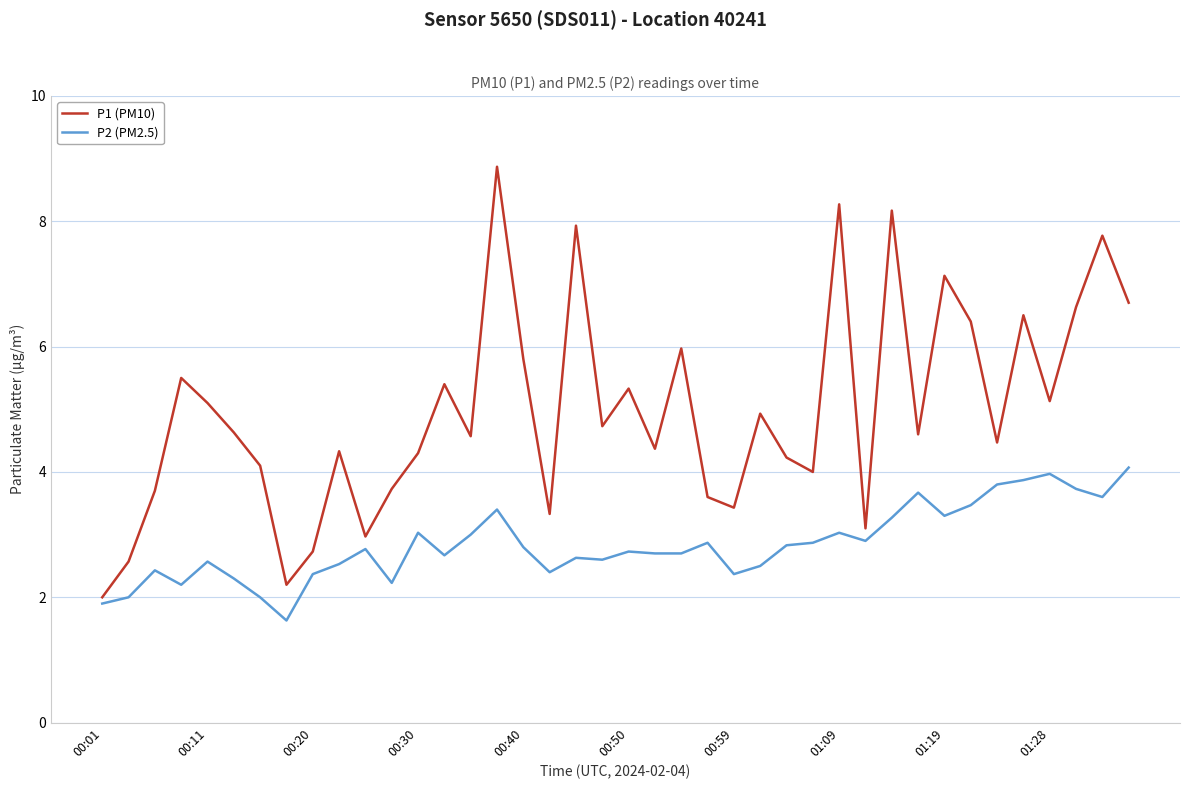

Which series has the largest total across all categories?

P1 (PM10)